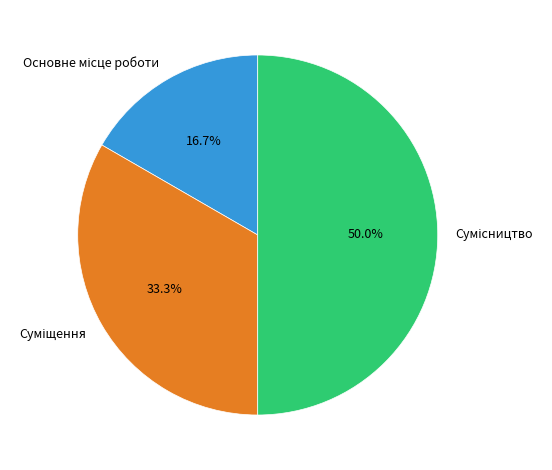

To the nearest percent, what is the combined percentage of Основне місце роботи and Суміщення?

50%